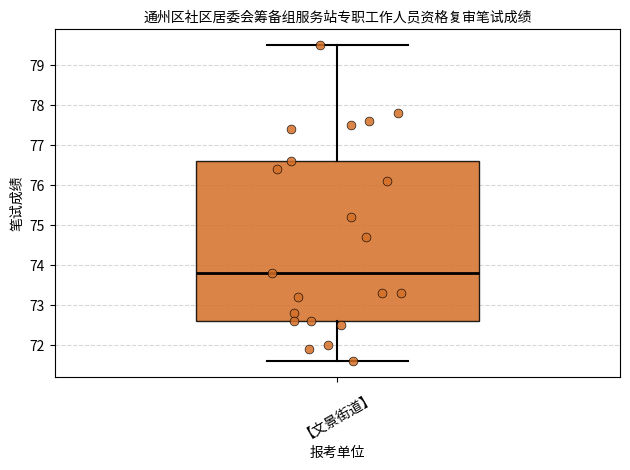

Transcribe this box plot: give where the median line is, the range the box spans, and where the two whiskers end, as read against the y-axis. The values are not printed on the chart, so give them approximately, as read against the axis.

median 73.8, box 72.6 to 76.6, whiskers 71.6 to 79.5